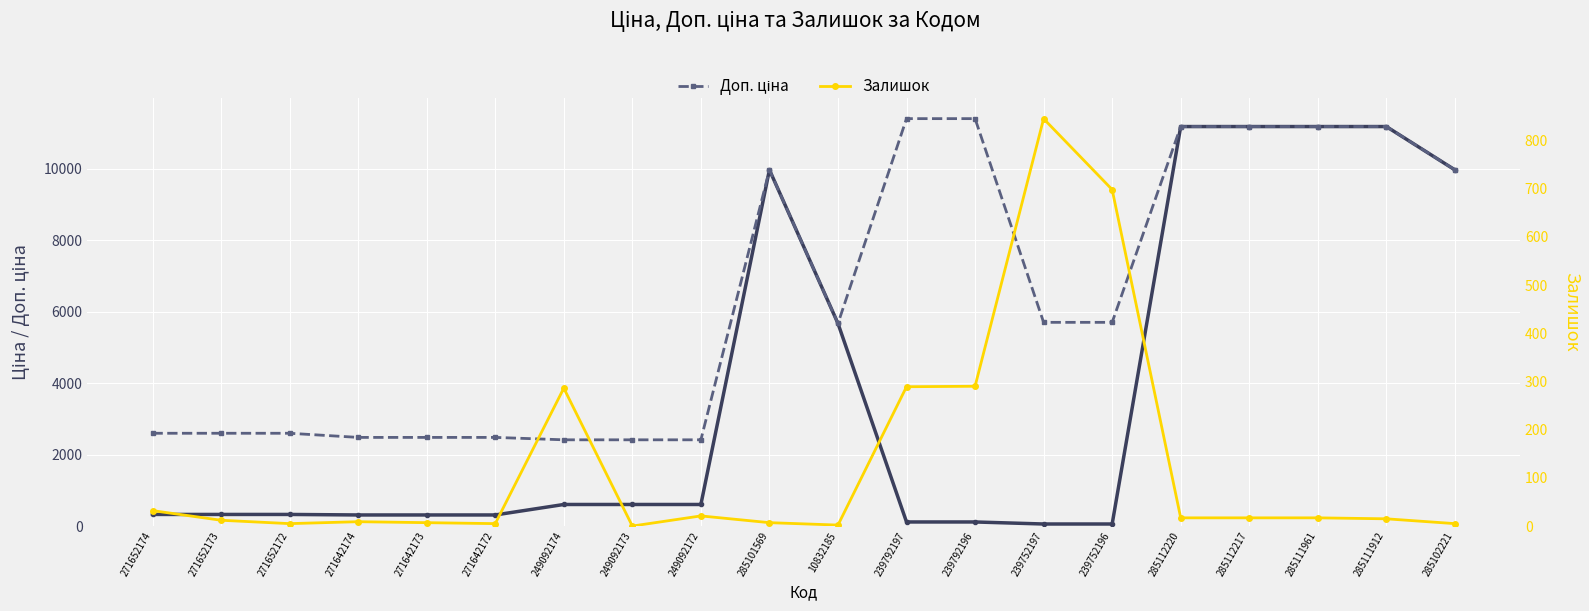

Which category has the lowest value in the Ціна series?

239752197